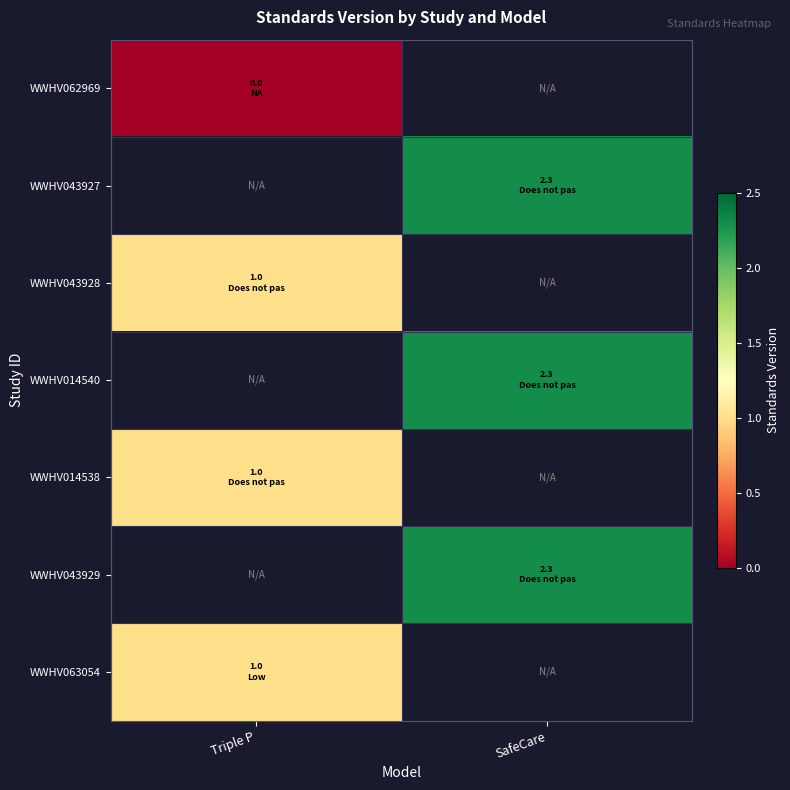

Which has a higher value, SafeCare or Triple P?

Triple P